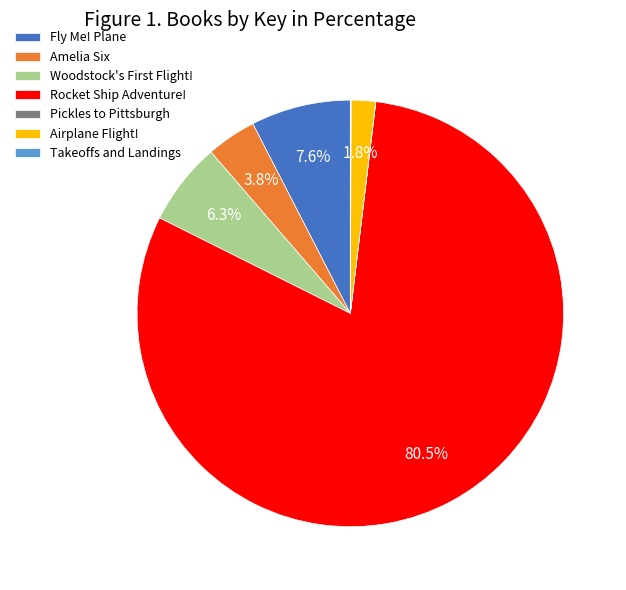

To the nearest percent, what is the difference between the largest and smallest slice percentages?

80%